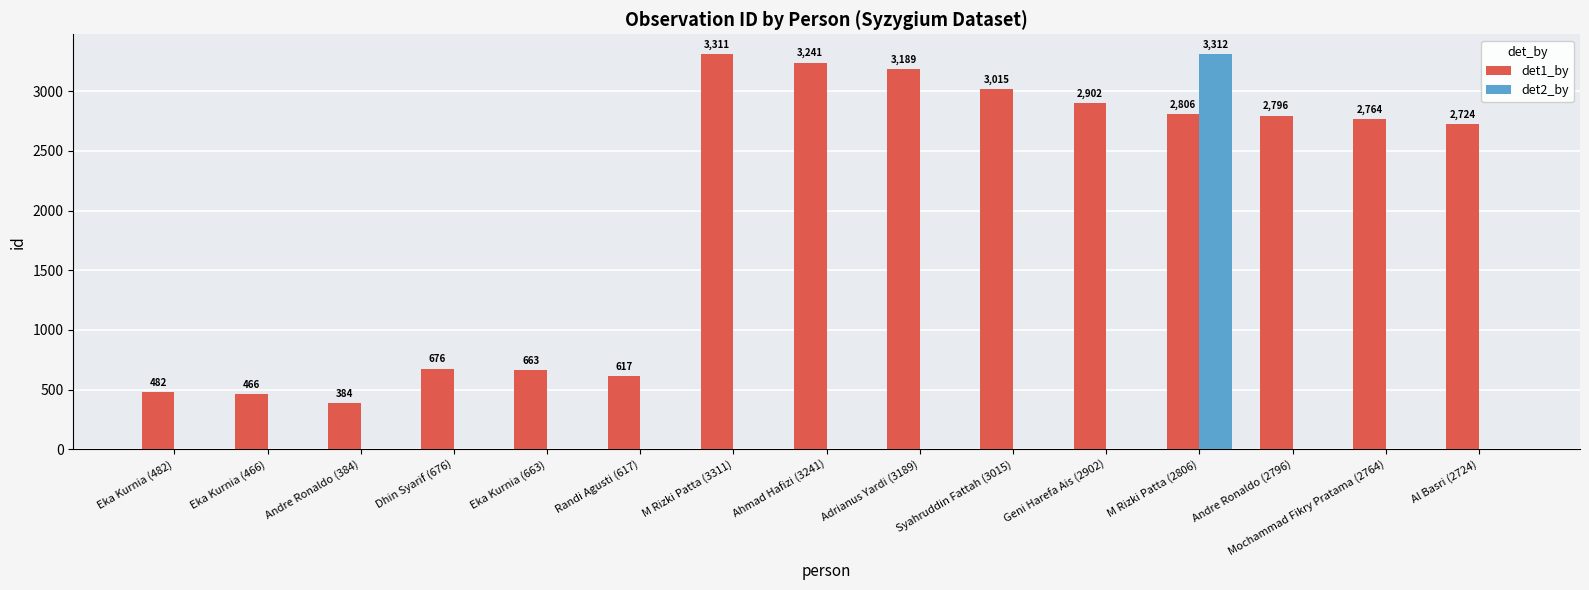

Is the value of det1_by at Al Basri (2724) greater than the value of det2_by at M Rizki Patta (2806)?

No